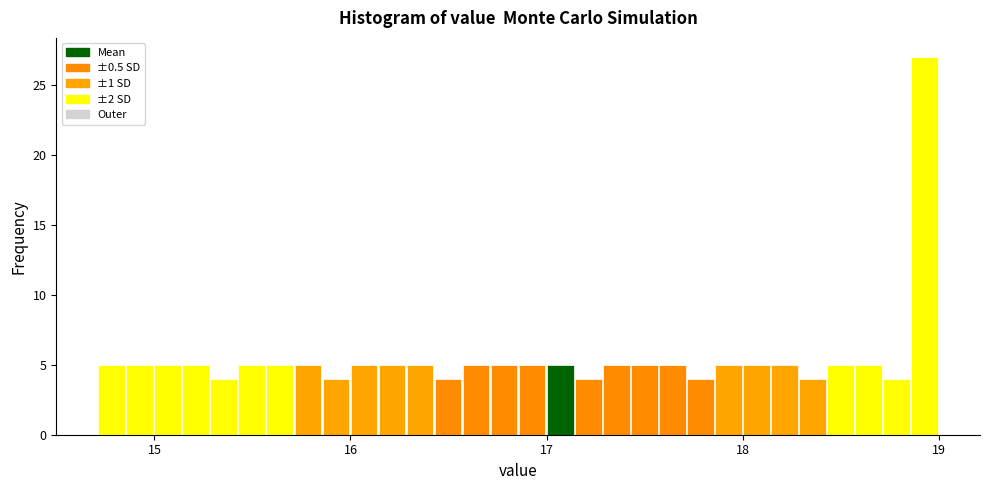

Read against the x-axis, roughly where is the centre of the tallest bar?

18.9